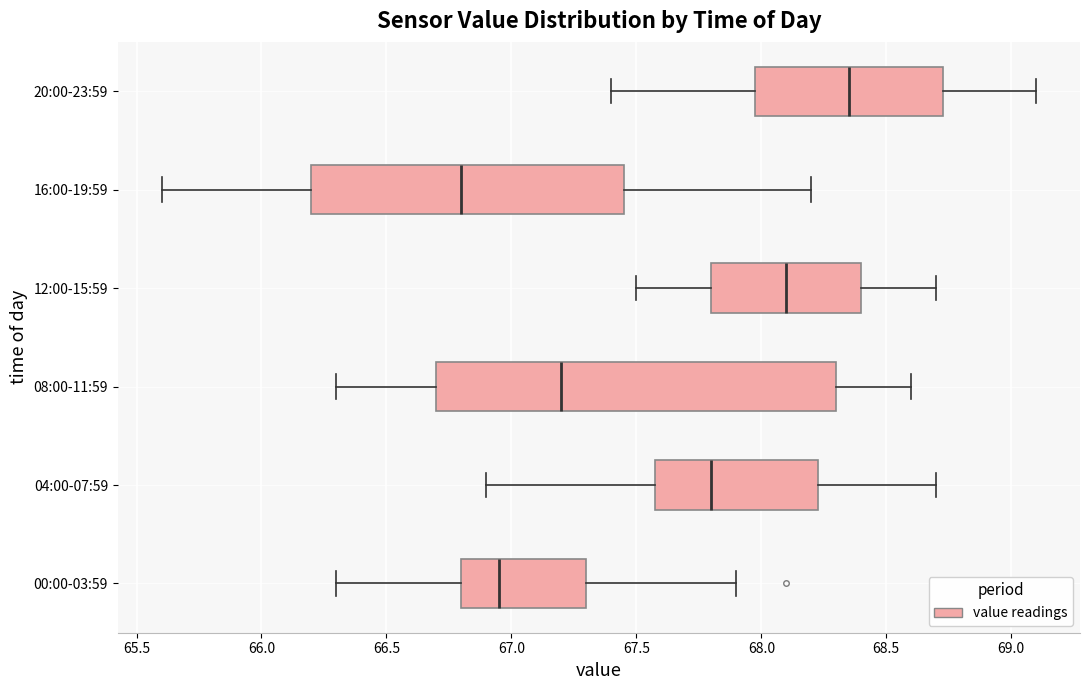

Where is the right edge of the box for 04:00-07:59 on the x-axis? The values are not printed on the chart, so give them approximately, as read against the axis.

68.25